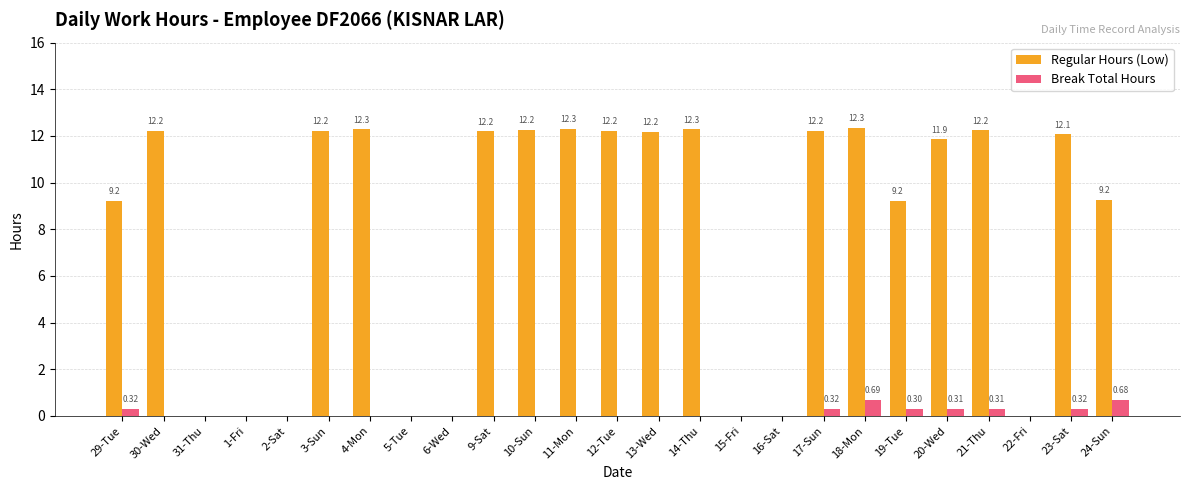

Which series has the largest total across all categories?

Regular Hours (Low)